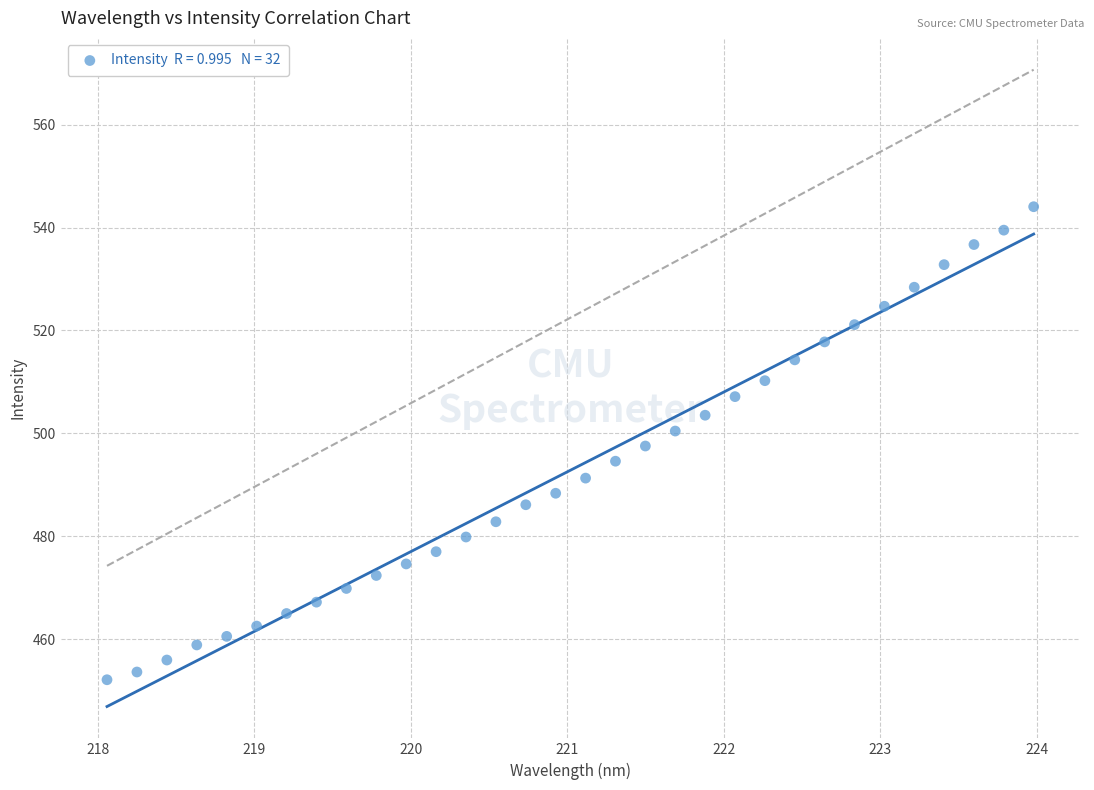

What is the range of Y values (max minus min)?

91.9